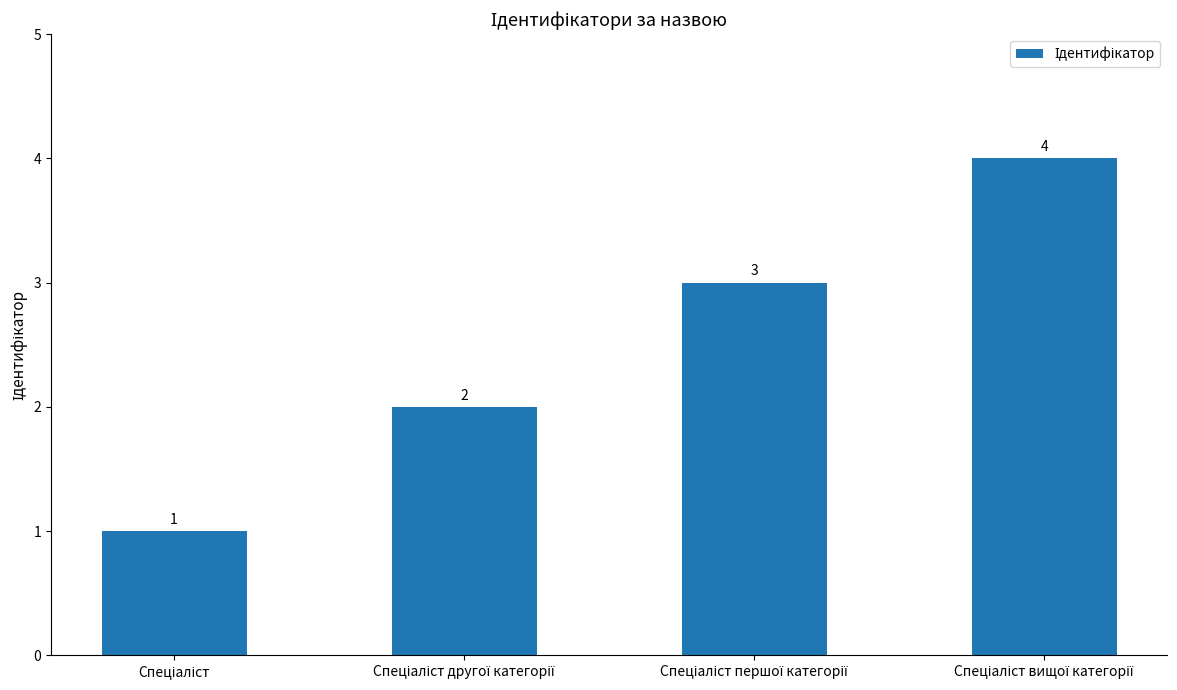

Count the values in the range 2 to 4.

3